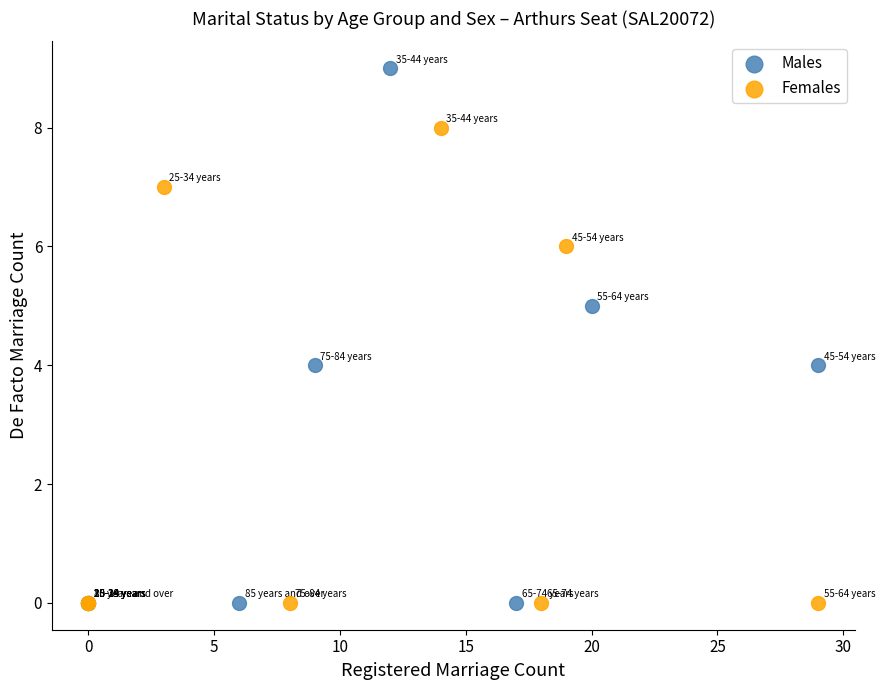

What are all the series names shown in the legend?

Males, Females